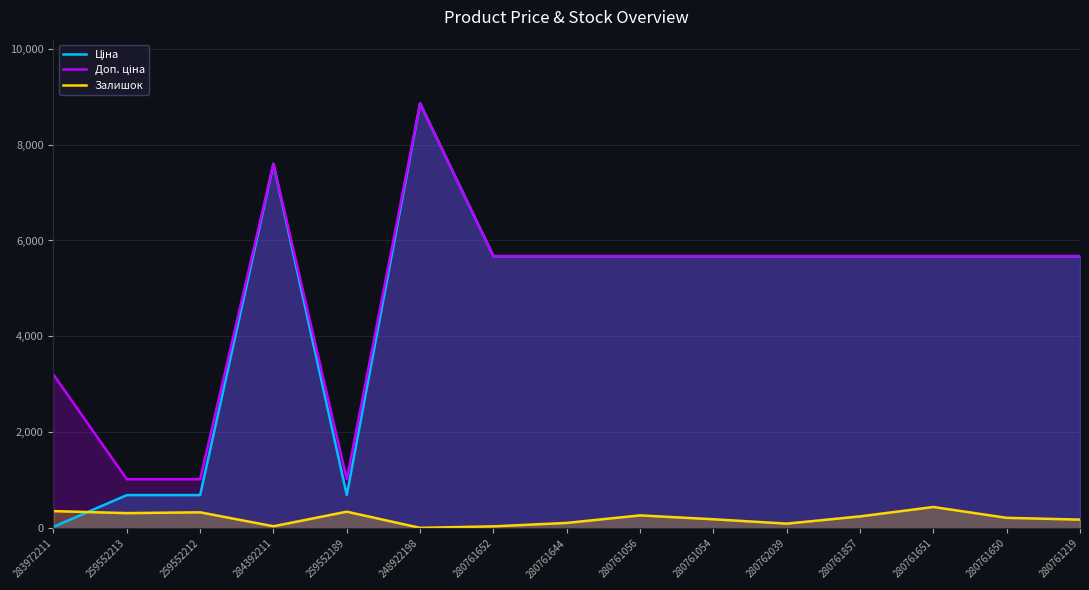

True or false: Доп. ціна and Залишок intersect in this chart.

False